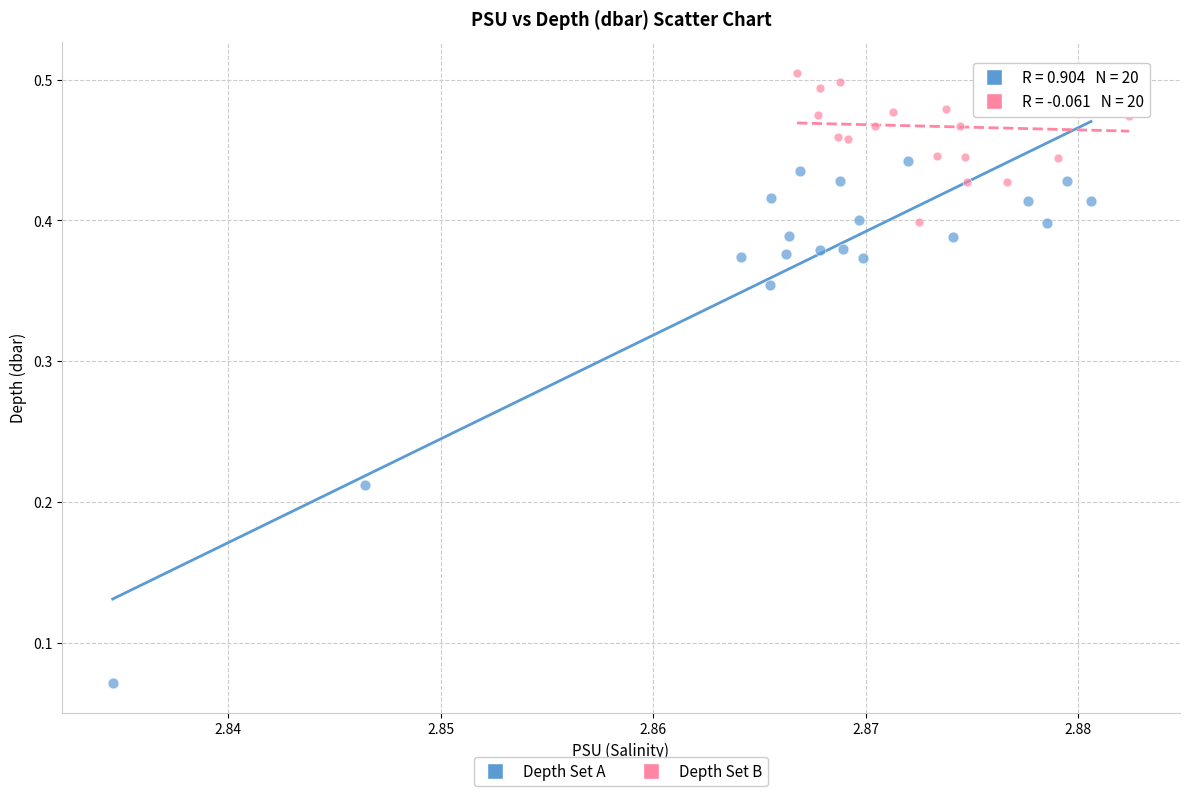

Which series reaches the maximum Y coordinate?

Depth Set B